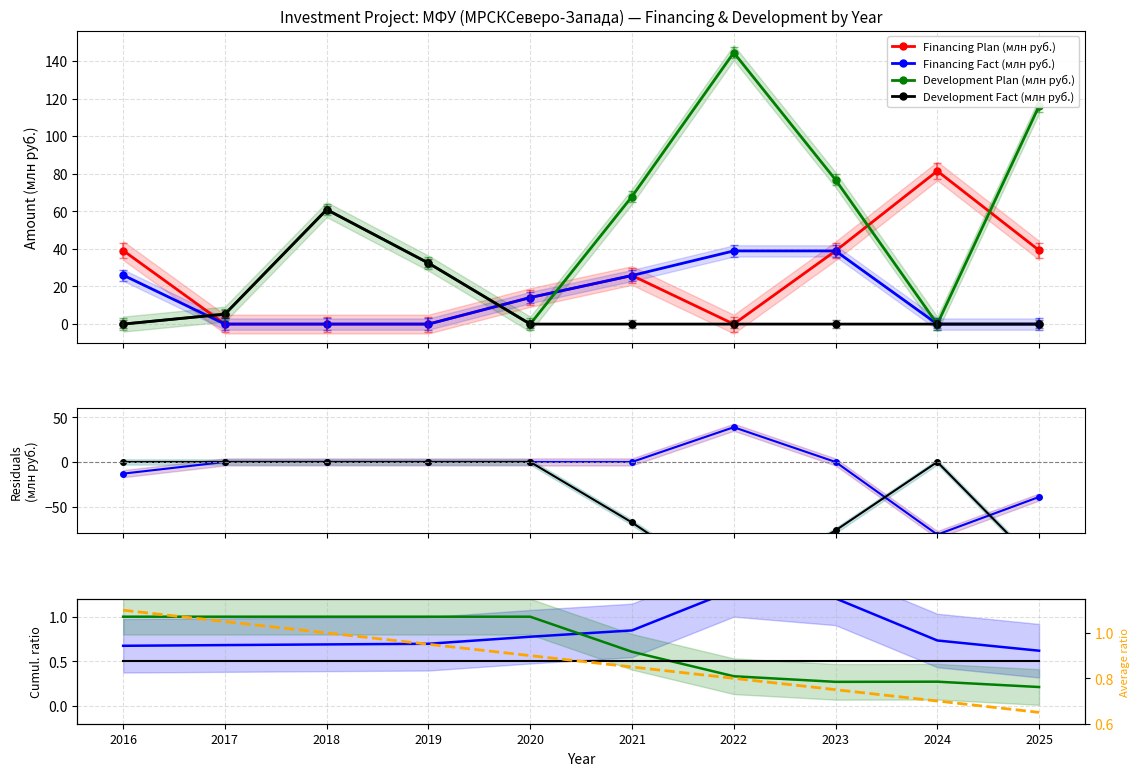

What is the spread (max minus min) of values at 2016?

25.5